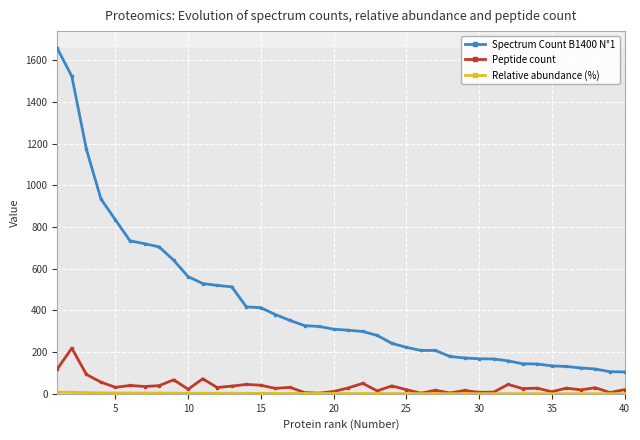

Which series has the largest total across all categories?

Spectrum Count B1400 N°1